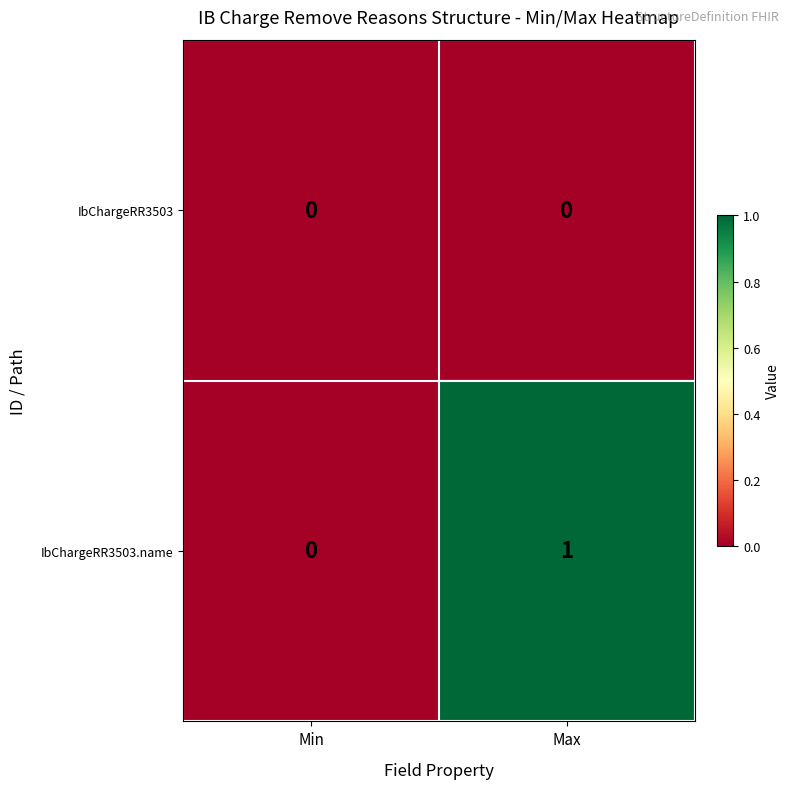

At which category is the sum across all series the highest?

Max